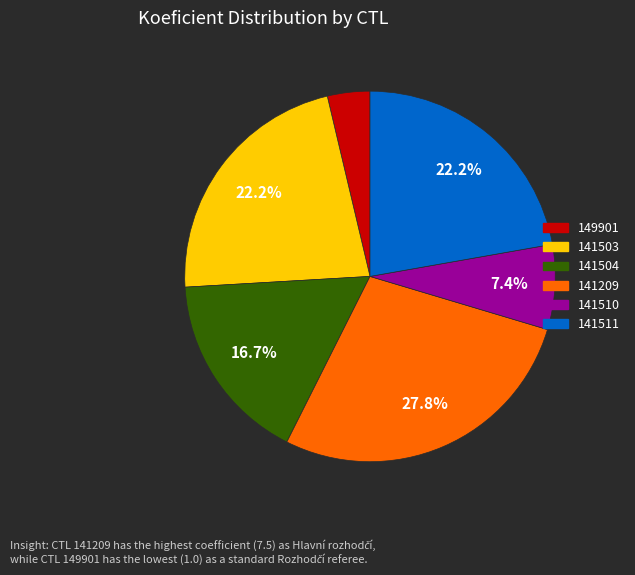

What percentage do 141510 and 141503 together represent?

29.6%